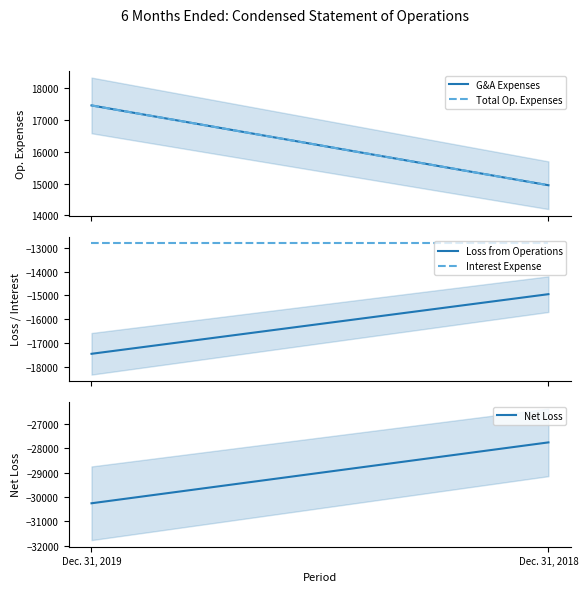

Which category has the highest value across all series?

Dec. 31, 2019